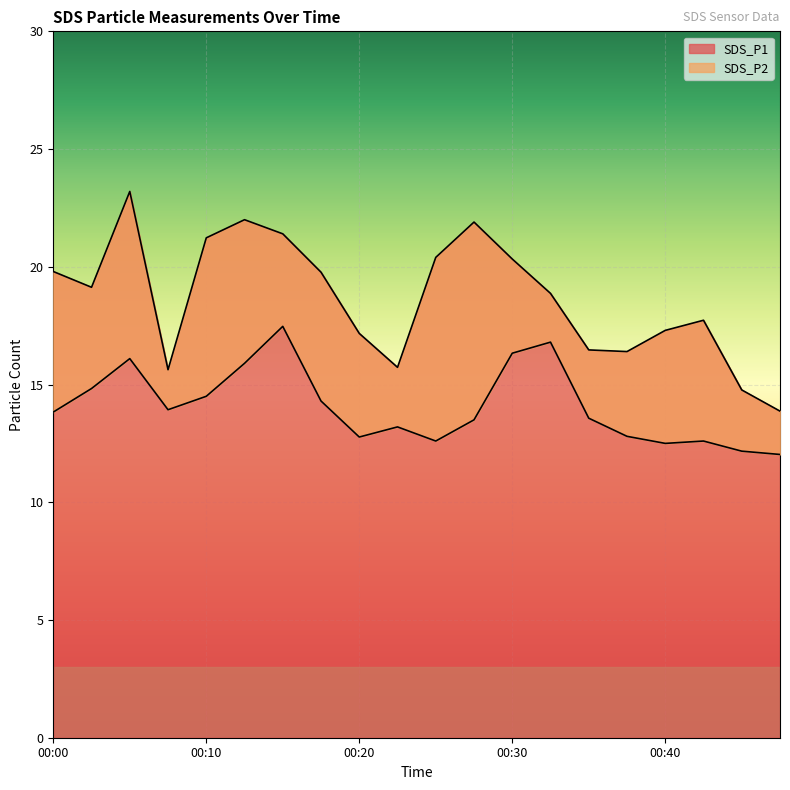

True or false: SDS_P2 and SDS_P1 cross at least once.

False